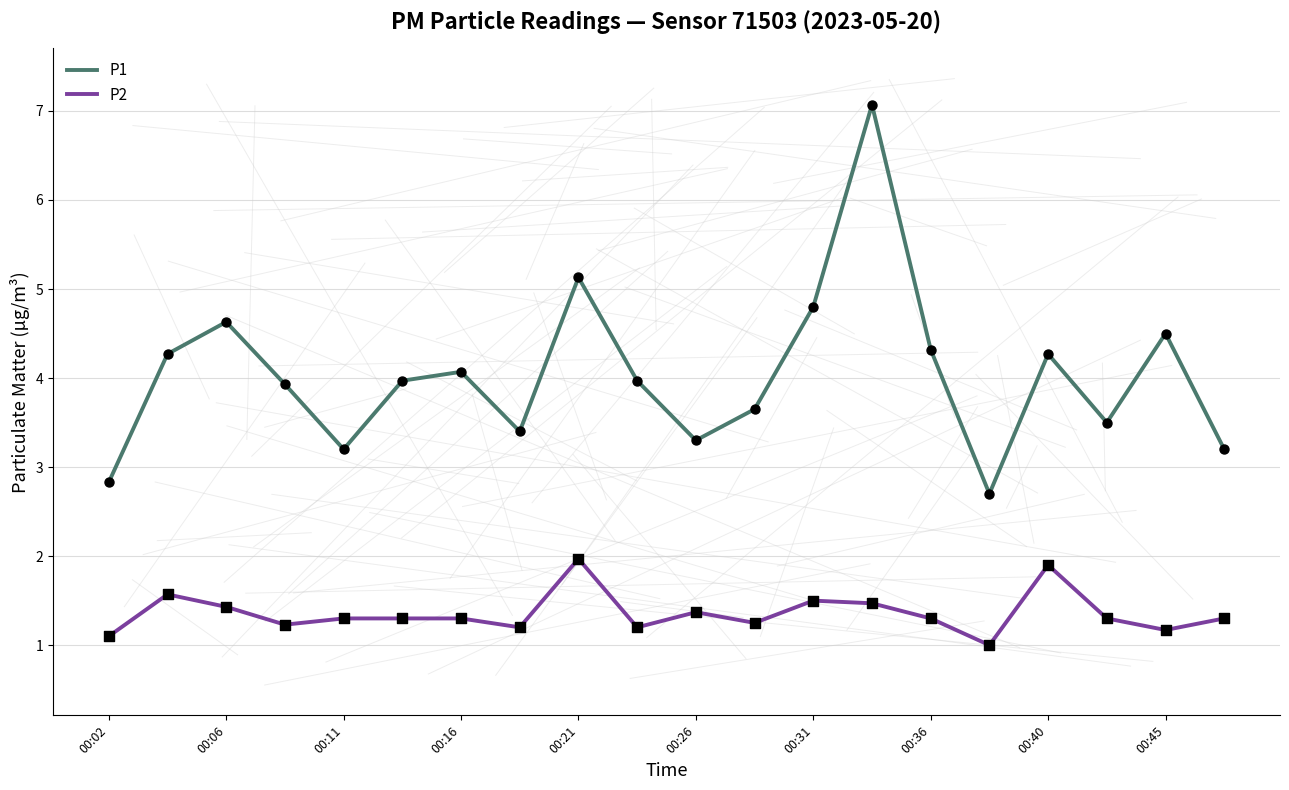

True or false: P1 and P2 intersect in this chart.

False